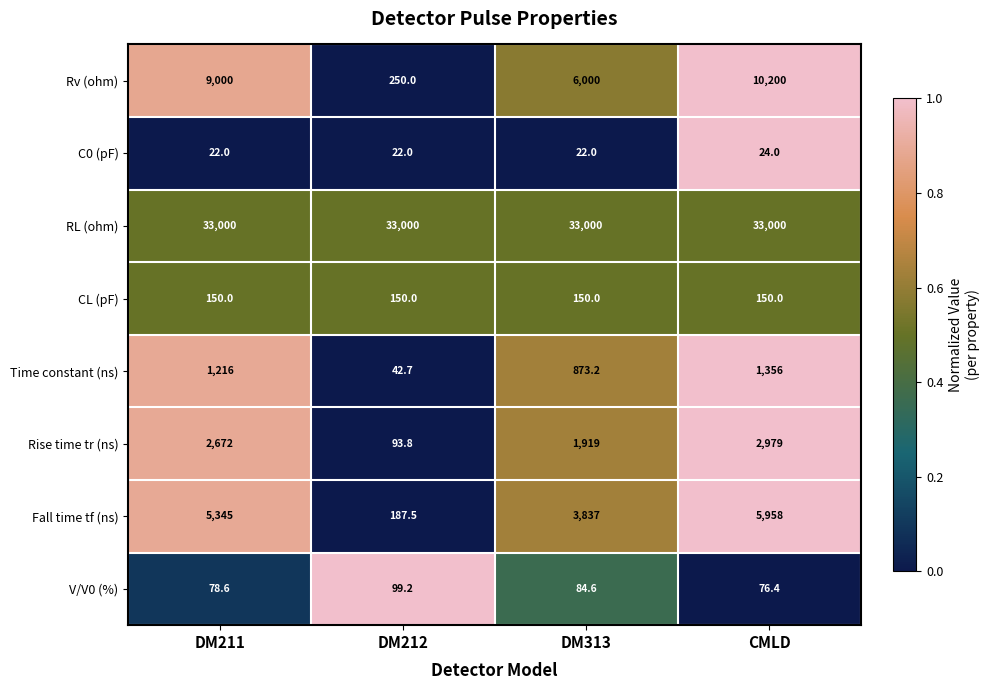

What is the total value across all series at DM211?

51483.6